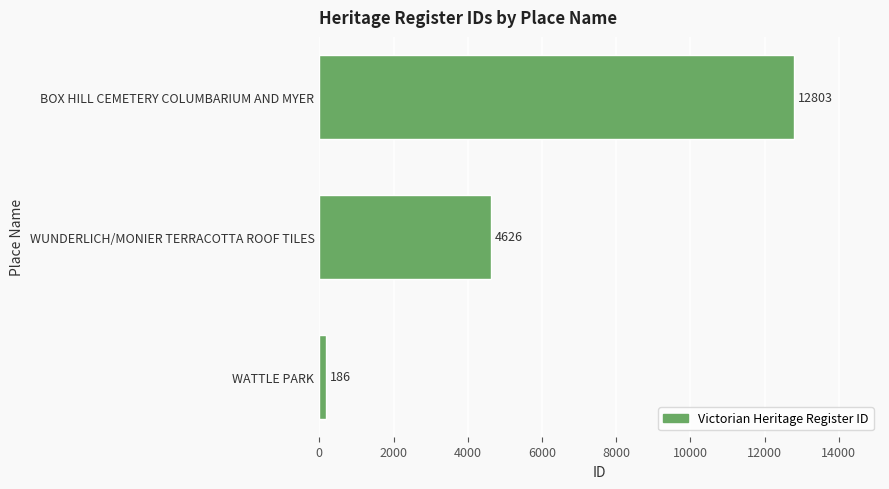

At which label is the value closest to 6494?

WUNDERLICH/MONIER TERRACOTTA ROOF TILES